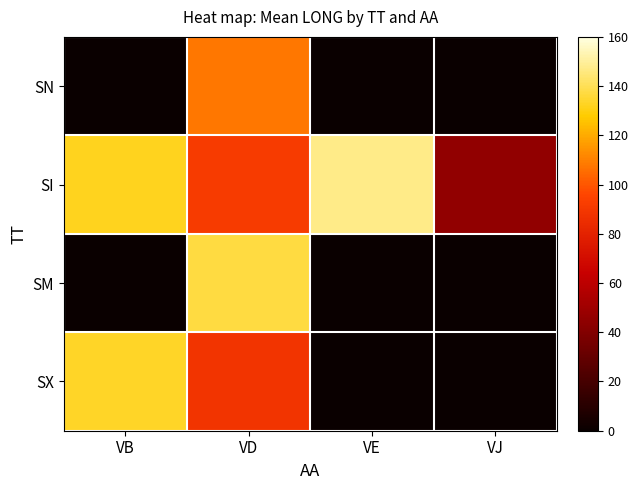

How many series are shown in this chart?

4